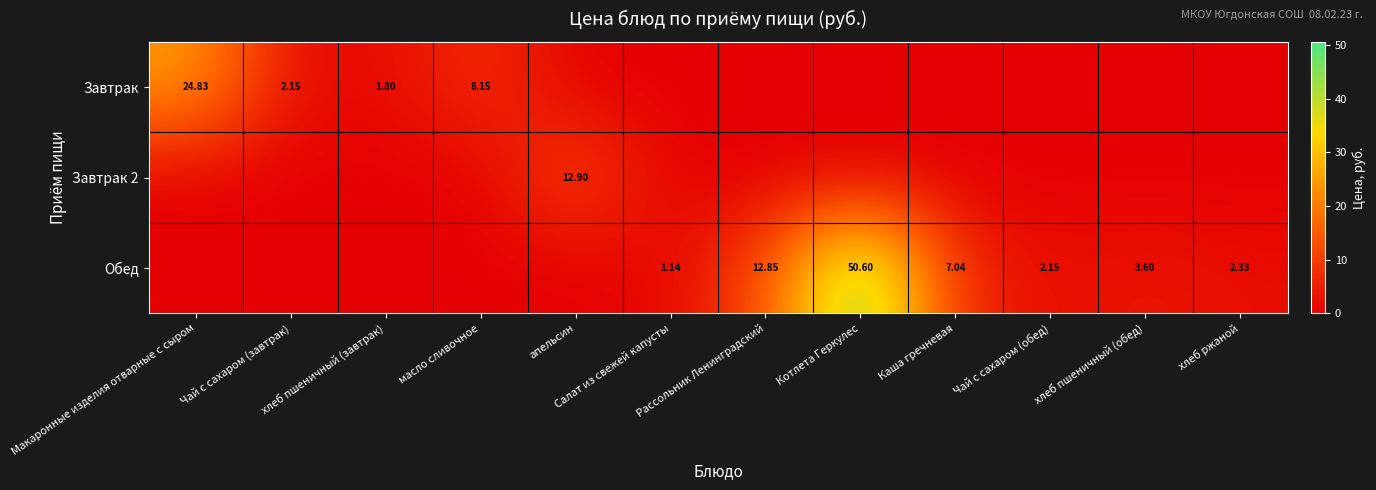

What is the total value across all series at апельсин?

12.9